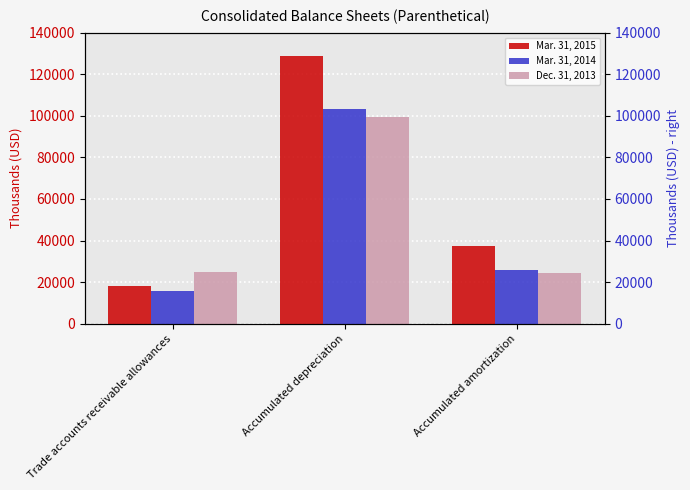

How many bars are there in each group?

3